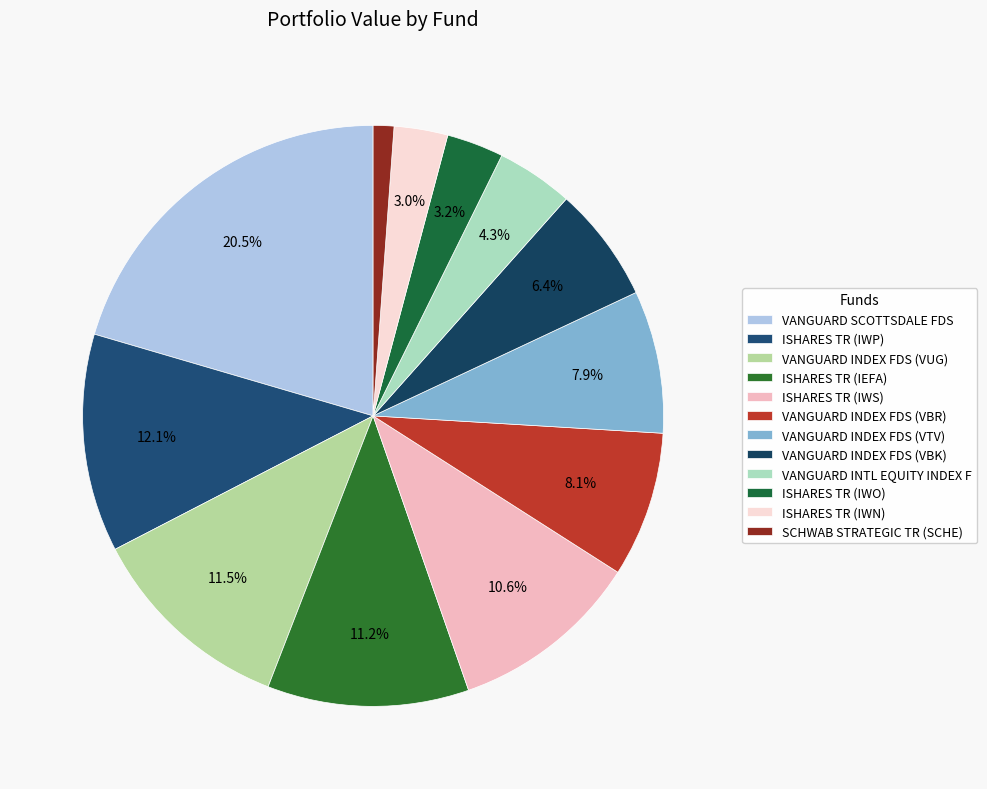

Approximately how many times larger is the value at VANGUARD INDEX FDS (VBR) compared to VANGUARD INDEX FDS (VUG)?

0.7